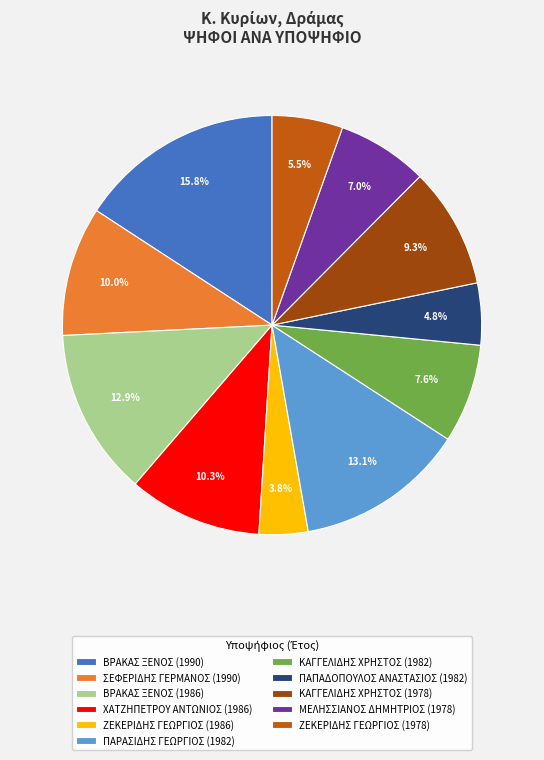

What is the largest slice in the pie chart?

ΒΡΑΚΑΣ ΞΕΝΟΣ (1990)